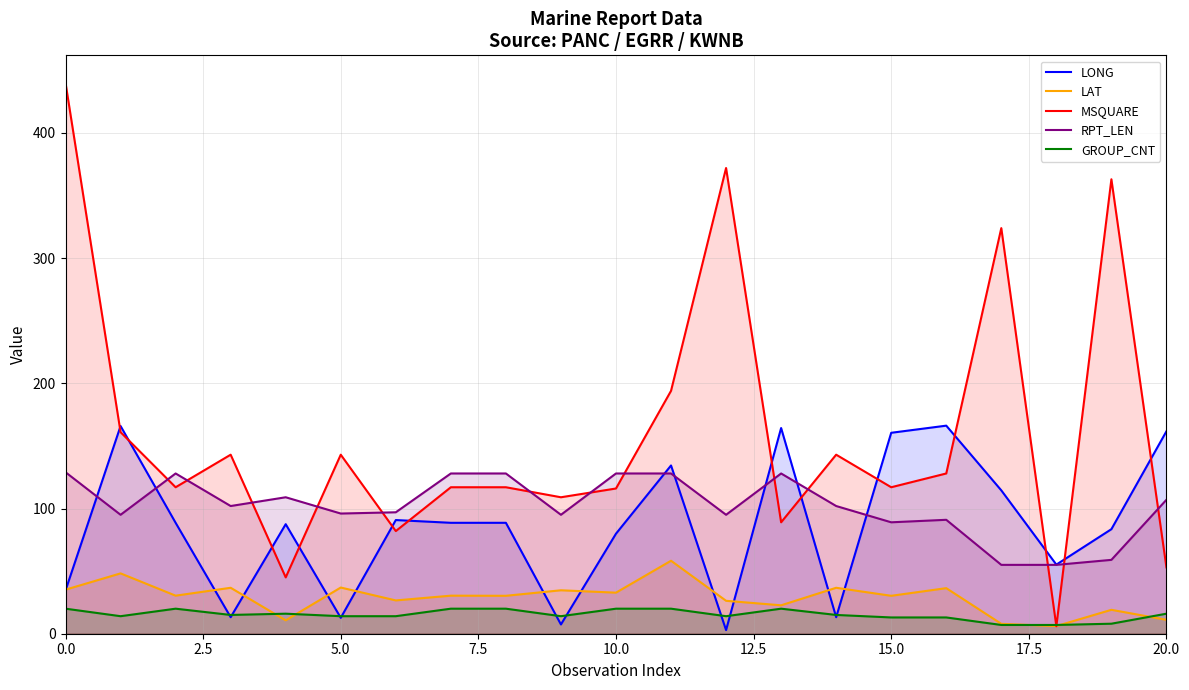

True or false: GROUP_CNT and RPT_LEN cross at least once.

False